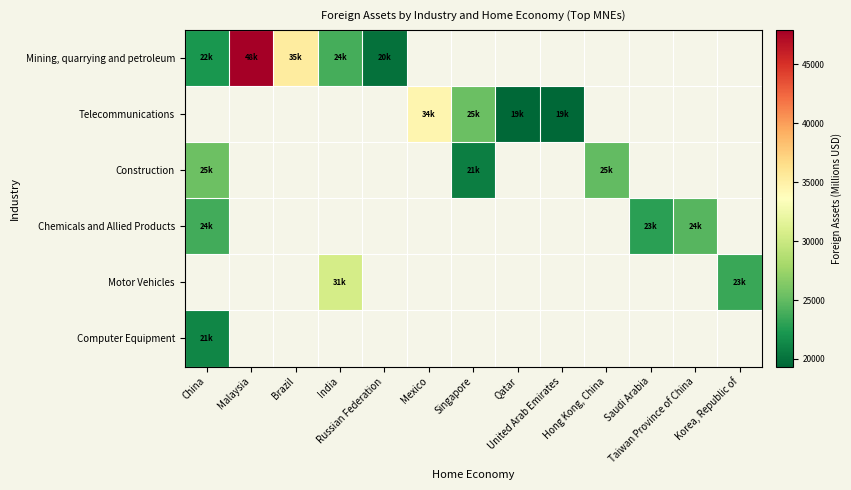

Is the value of Construction at Qatar greater than the value of Telecommunications at United Arab Emirates?

No